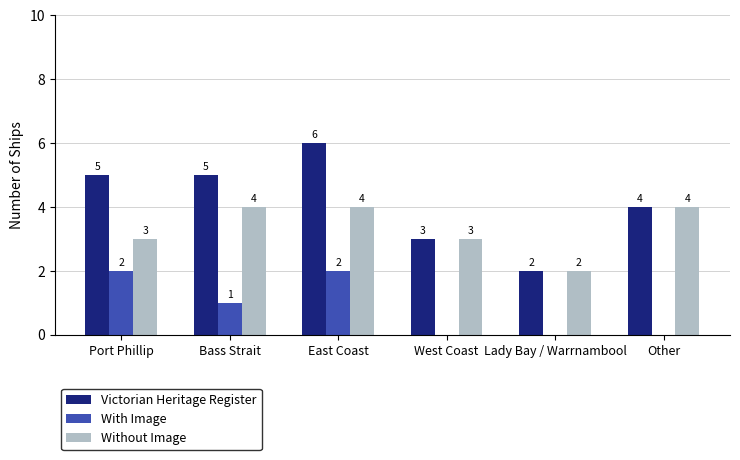

True or false: Victorian Heritage Register has a value of 6 at East Coast.

True